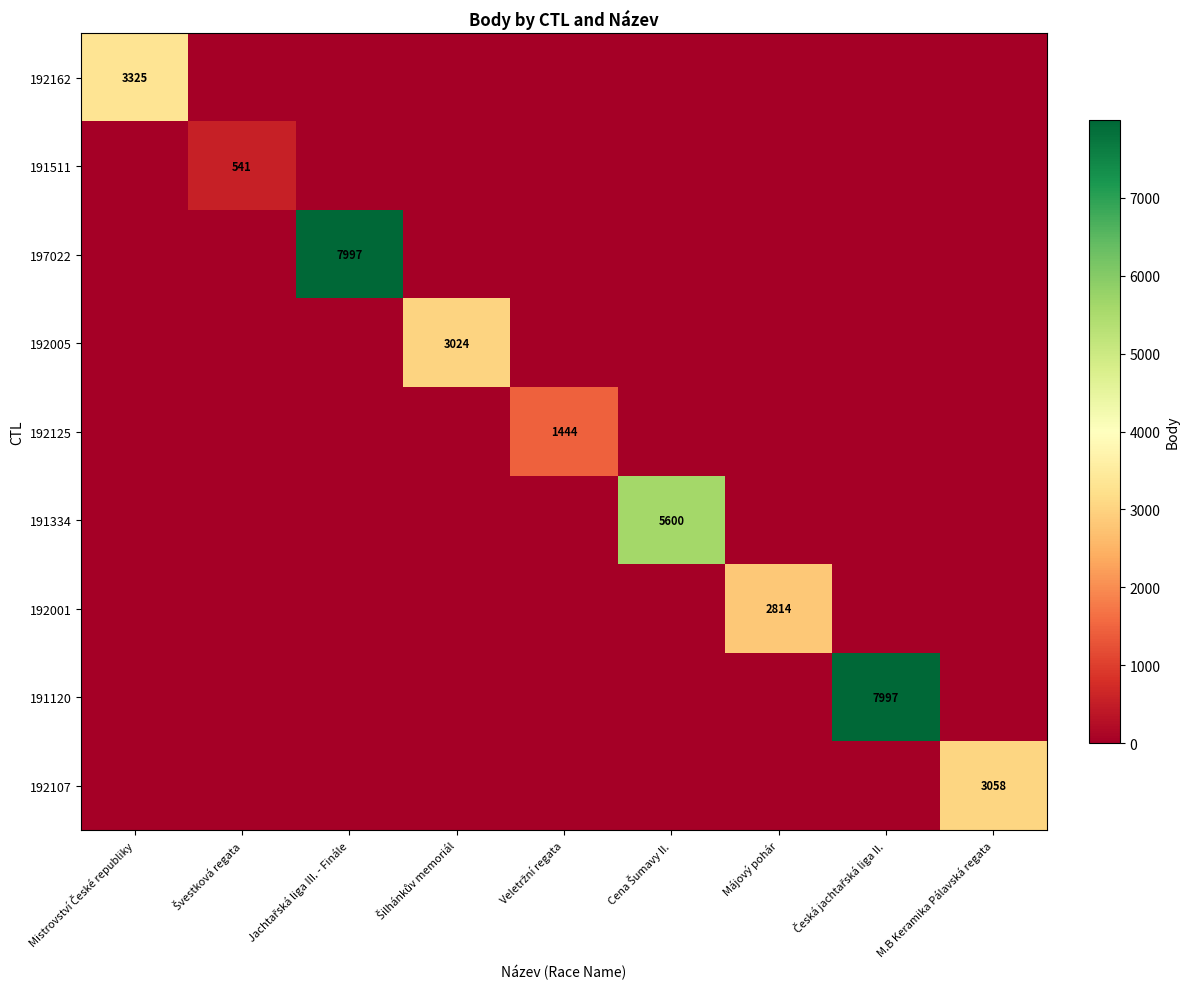

List the series in order of their peak value, highest first.

197022, 191120, 191334, 192162, 192107, 192005, 192001, 192125, 191511